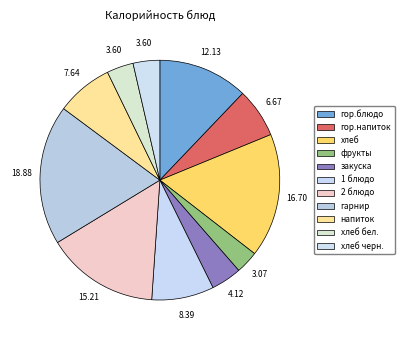

The хлеб бел. slice represents 4% of the pie. True or false?

True